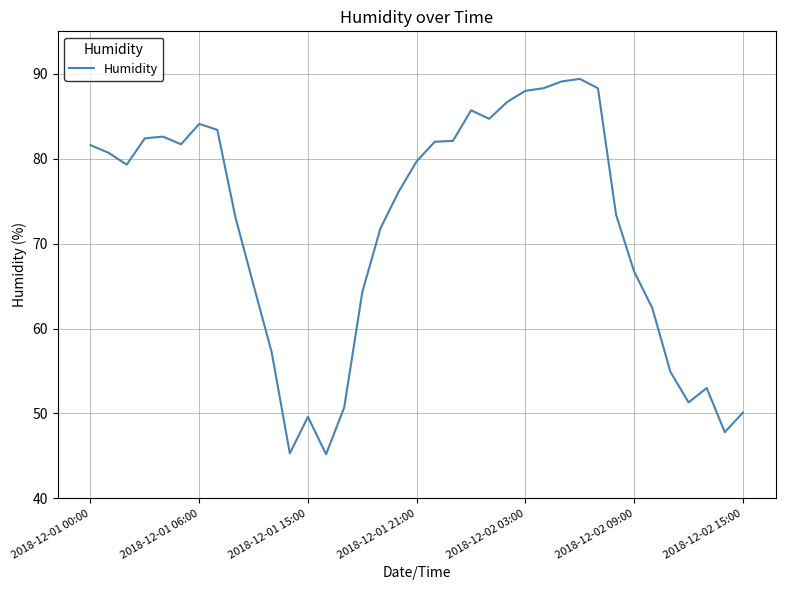

What is the difference between the maximum and minimum values?

44.2